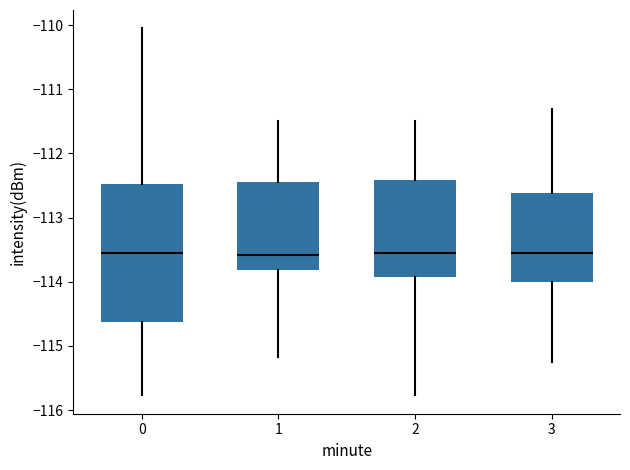

Which box is the tallest, from its lower edge to its upper edge?

0